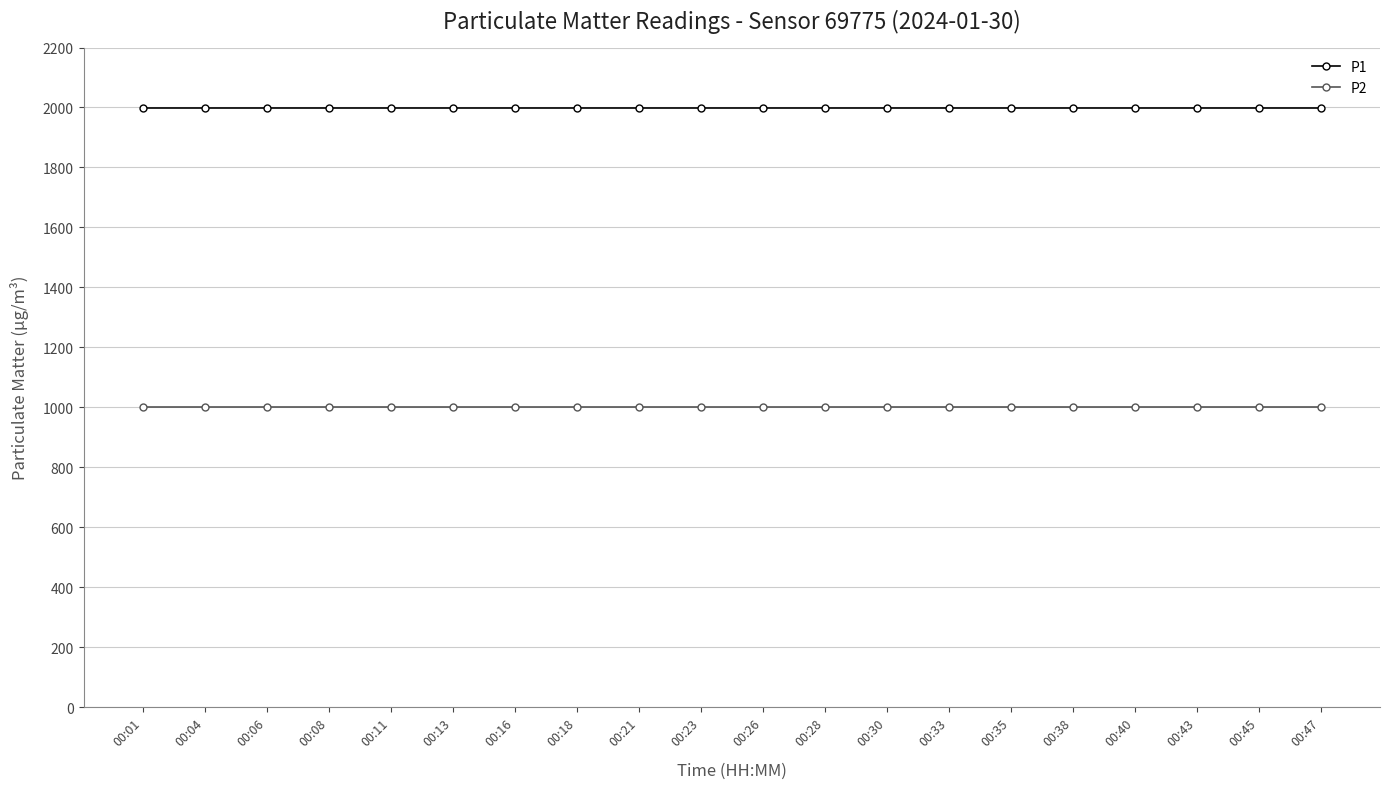

Is the value of P1 at 00:11 greater than the value of P2 at 00:35?

Yes